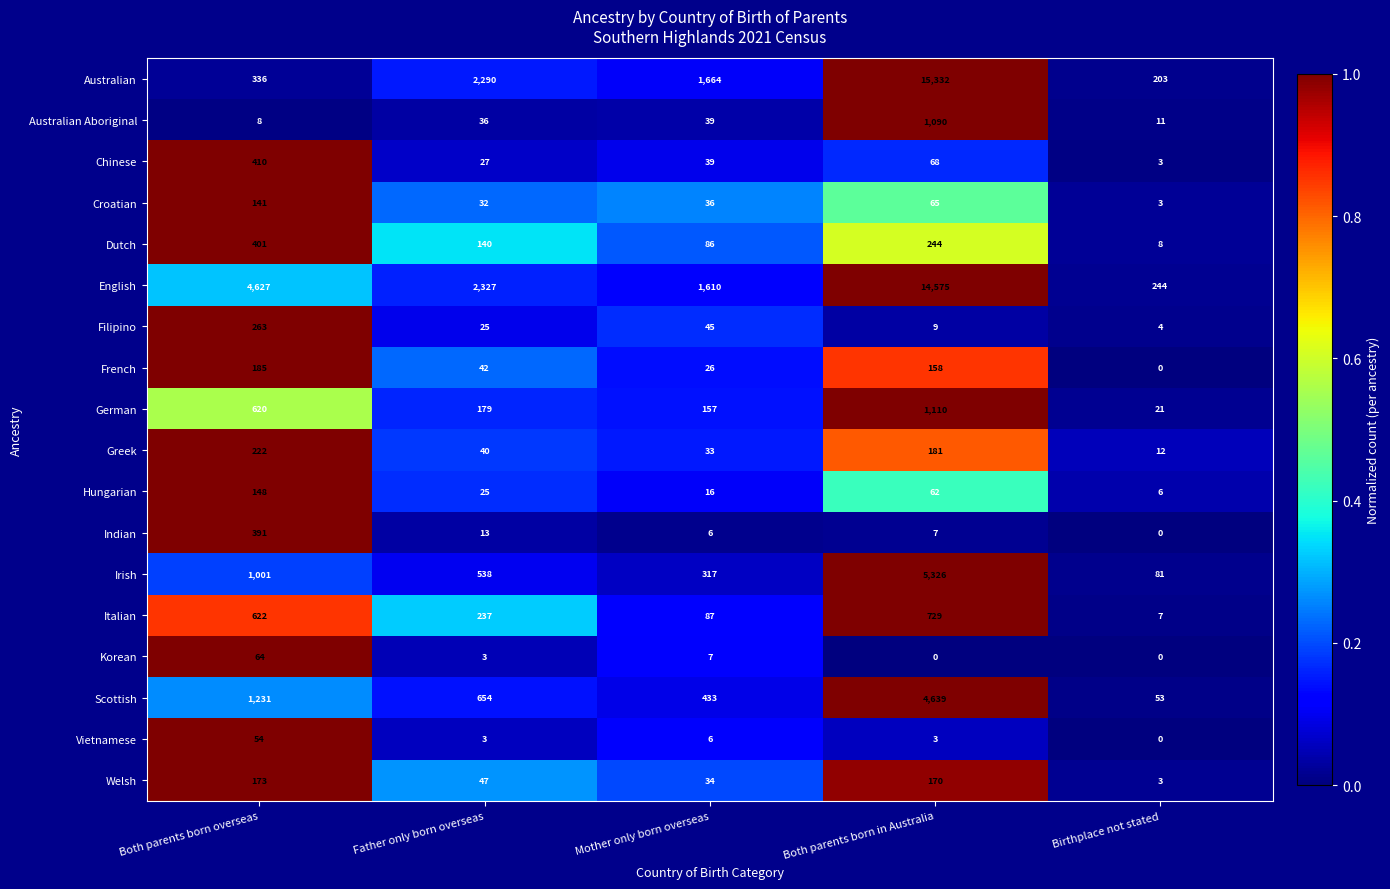

True or false: Italian has a value of 237 at Father only born overseas.

True